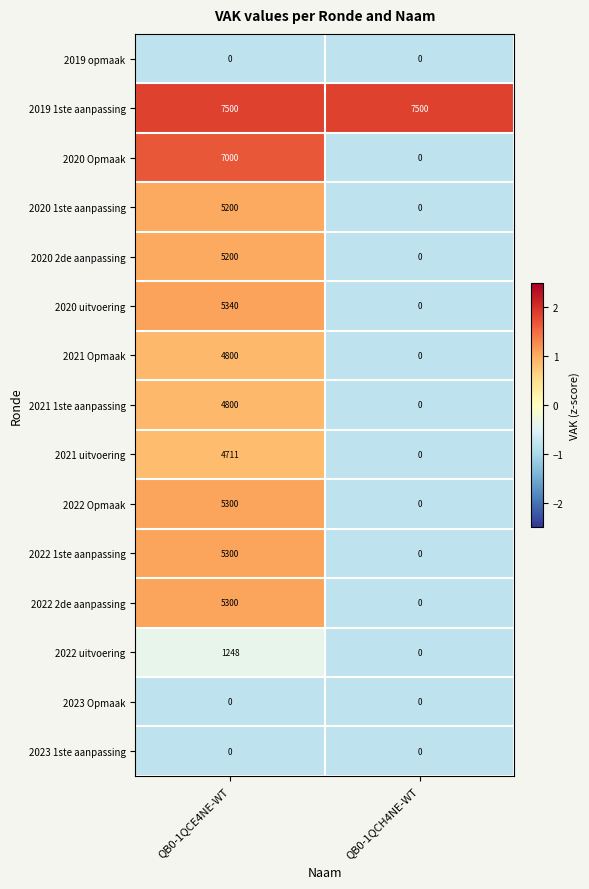

What is the average value of the 2020 1ste aanpassing series?

2600